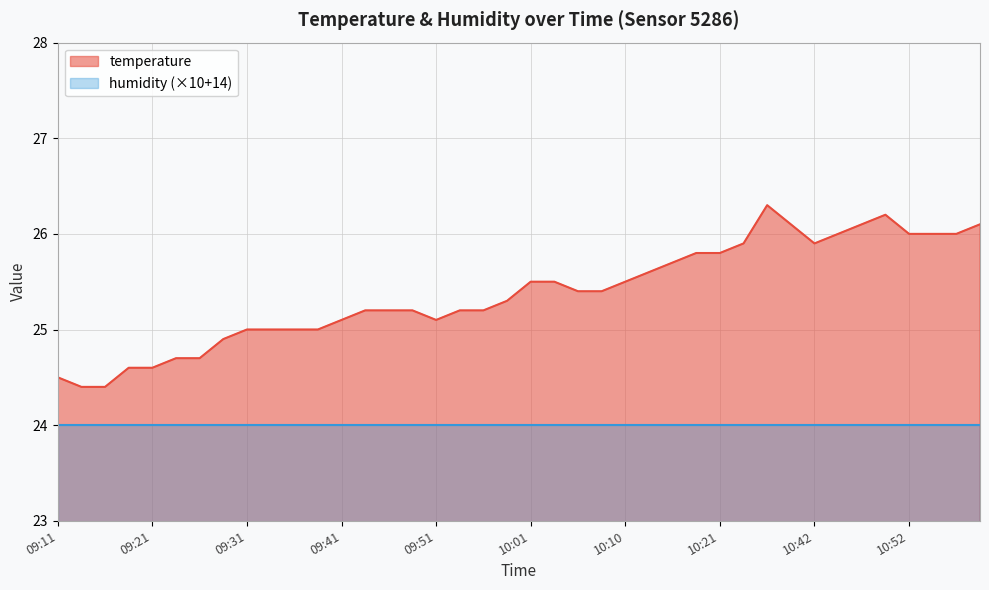

Reading left to right, list all the values displayed in this chart.

09:11=24.5	09:13=24.4	09:16=24.4	09:18=24.6	09:21=24.6	09:23=24.7	09:26=24.7	09:28=24.9	09:31=25.0	09:33=25.0	09:36=25.0	09:38=25.0	09:41=25.1	09:43=25.2	09:46=25.2	09:48=25.2	09:51=25.1	09:53=25.2	09:56=25.2	09:58=25.3	10:01=25.5	10:03=25.5	10:06=25.4	10:08=25.4	10:10=25.5	10:13=25.6	10:15=25.7	10:18=25.8	10:21=25.8	10:26=25.9	10:37=26.3	10:39=26.1	10:42=25.9	10:45=26.0	10:47=26.1	10:50=26.2	10:52=26.0	10:55=26.0	10:57=26.0	11:00=26.1